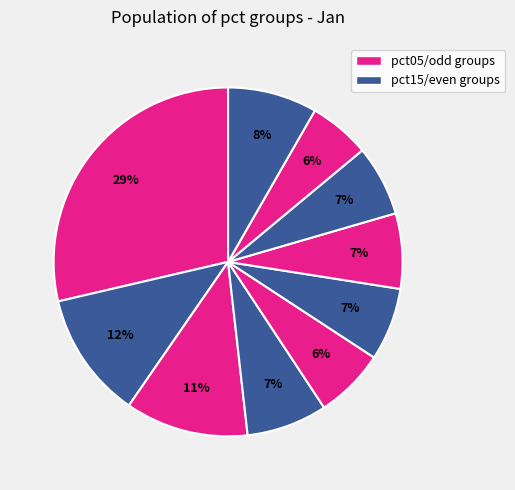

Count the number of slices in the pie.

10